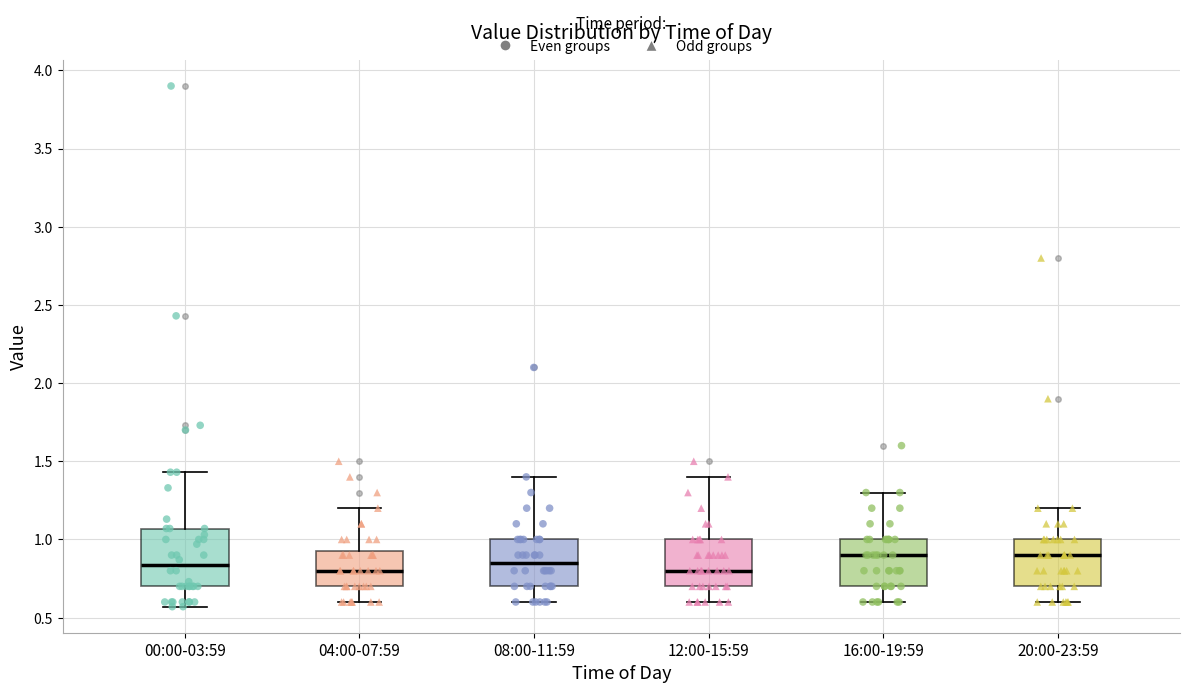

Reading left to right, transcribe this box plot: for each box, give where its median line is, the range the box spans, and where its two whiskers end, as read against the y-axis. The values are not printed on the chart, so give them approximately, as read against the axis.

00:00-03:59: median 0.85, box 0.70 to 1.05, whiskers 0.55 to 1.45
04:00-07:59: median 0.80, box 0.70 to 0.95, whiskers 0.60 to 1.20
08:00-11:59: median 0.85, box 0.70 to 1.00, whiskers 0.60 to 1.40
12:00-15:59: median 0.80, box 0.70 to 1.00, whiskers 0.60 to 1.40
16:00-19:59: median 0.90, box 0.70 to 1.00, whiskers 0.60 to 1.30
20:00-23:59: median 0.90, box 0.70 to 1.00, whiskers 0.60 to 1.20